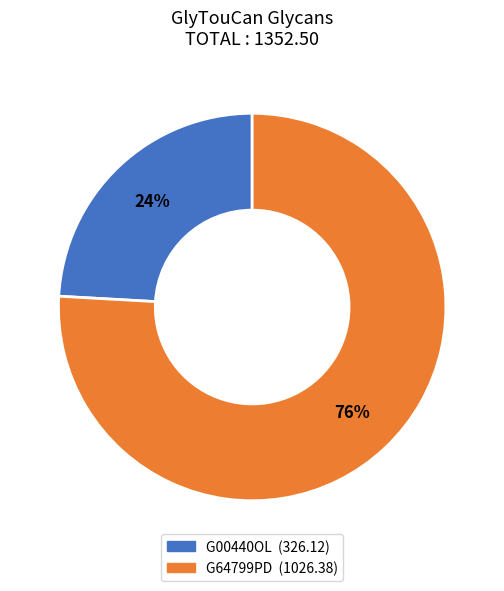

To the nearest percent, what is the difference between the G64799PD and G00440OL slice percentages?

52%